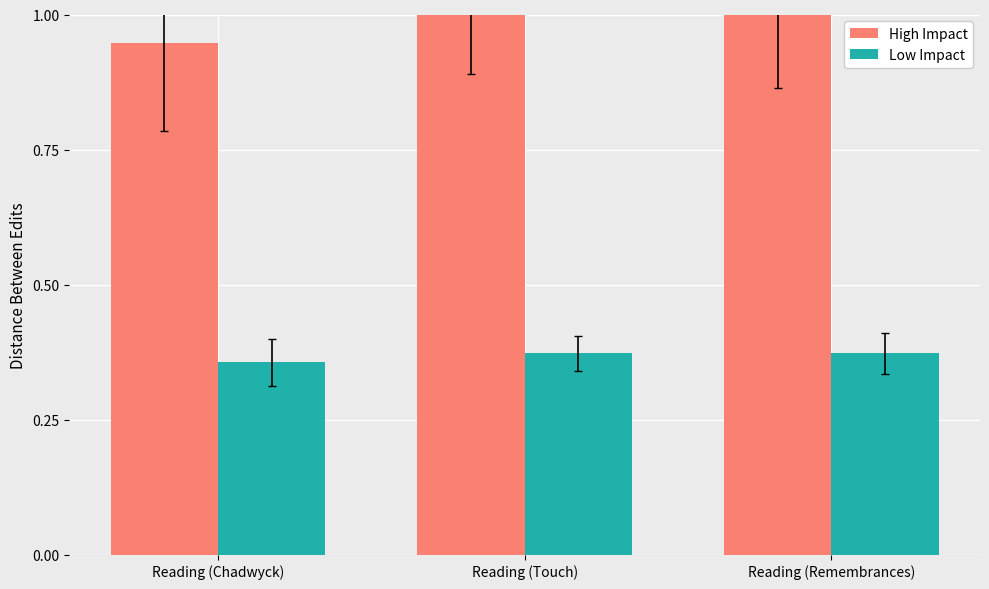

What are all the series names shown in the legend?

High Impact, Low Impact